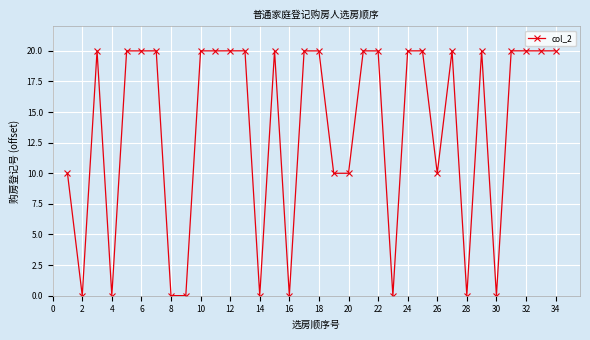

What is the value of the 5th point from the left?

20.0